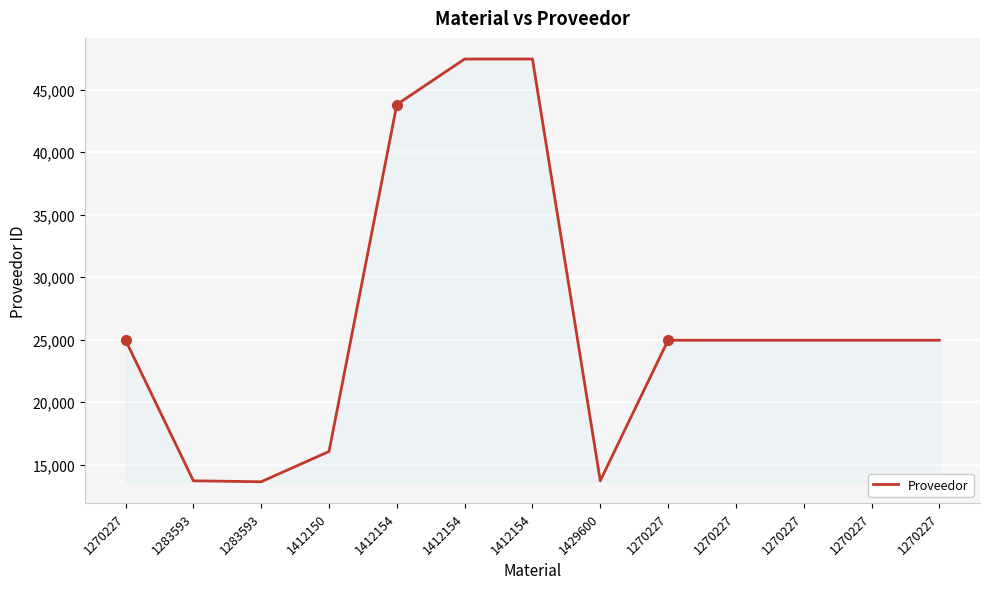

Does the chart have visible grid lines?

Yes